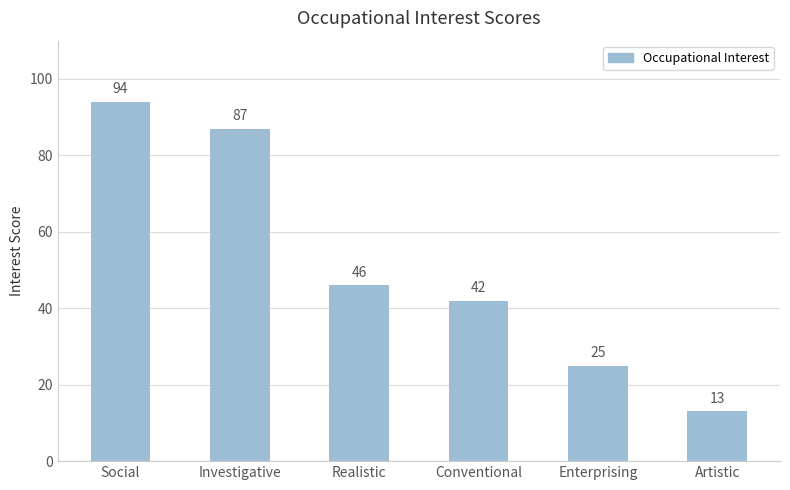

What is the value of the 5th bar from the left?

25